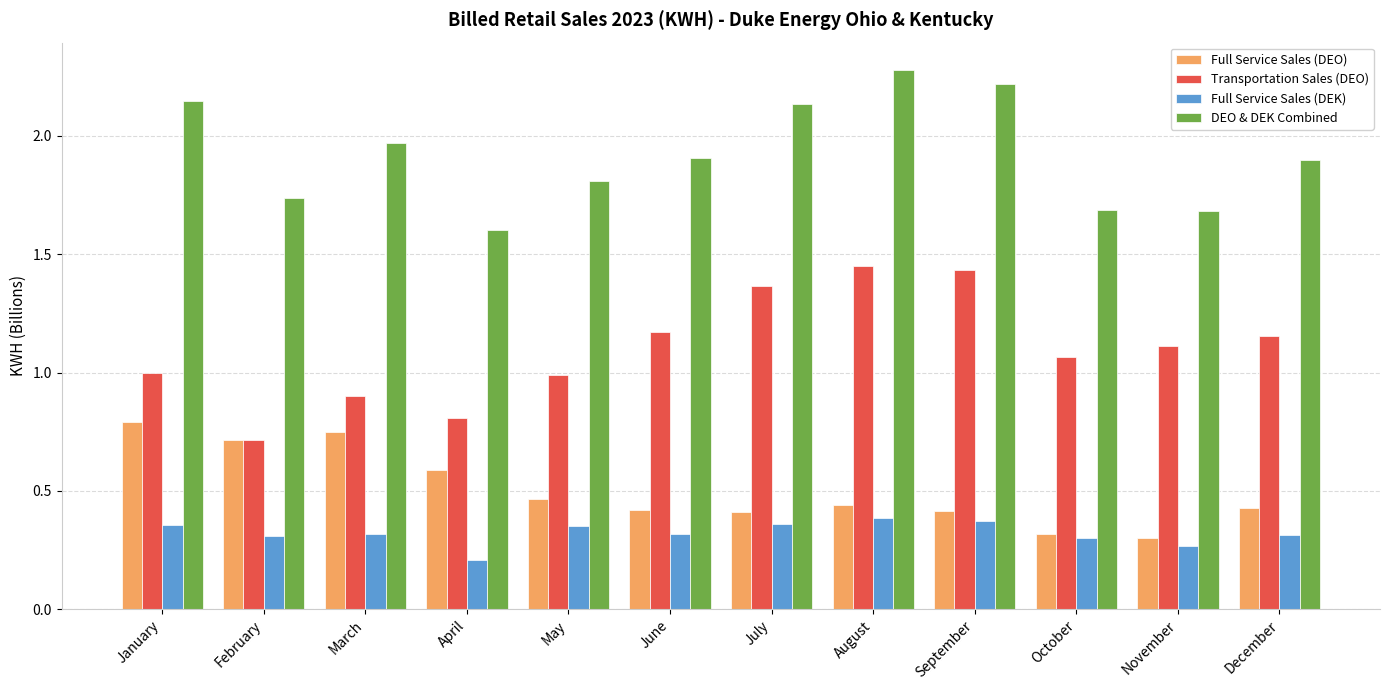

What is the lowest value of the Full Service Sales (DEK) series?

0.2